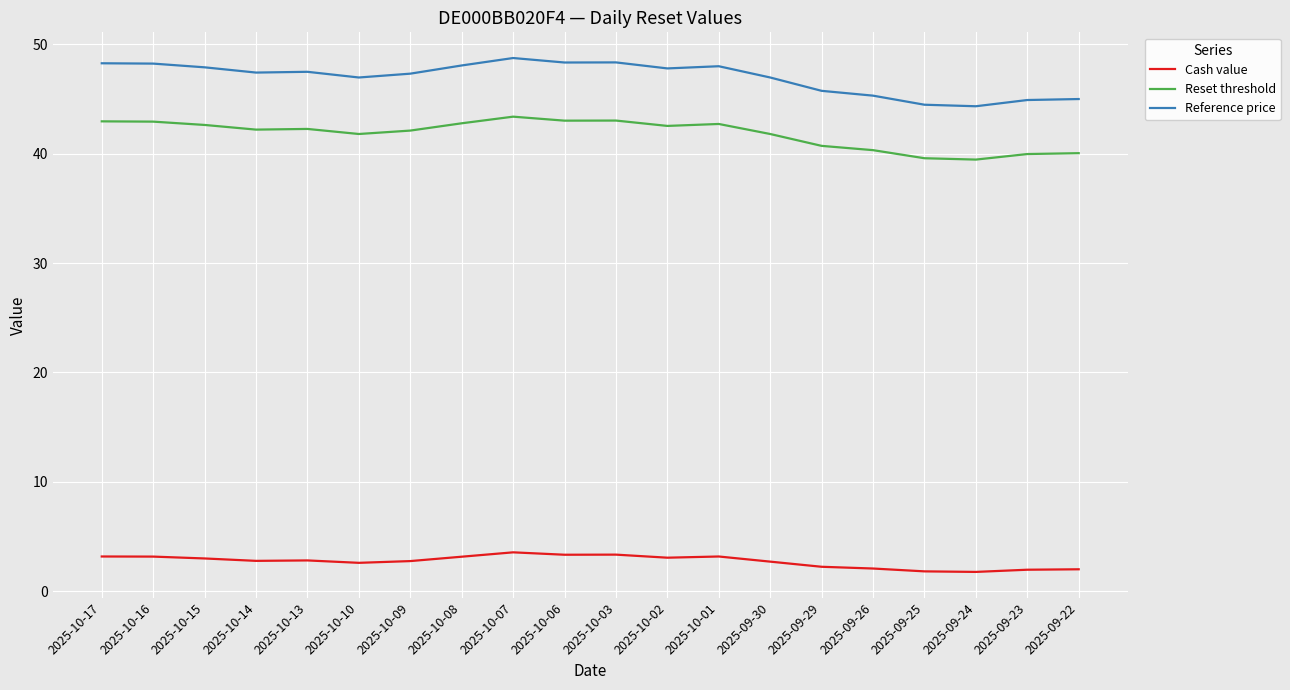

What is the smallest value displayed?

1.8